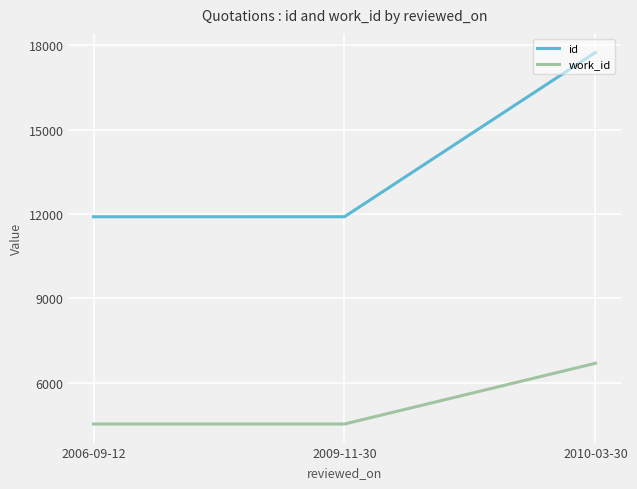

At how many categories does at least one series exceed 13411?

1